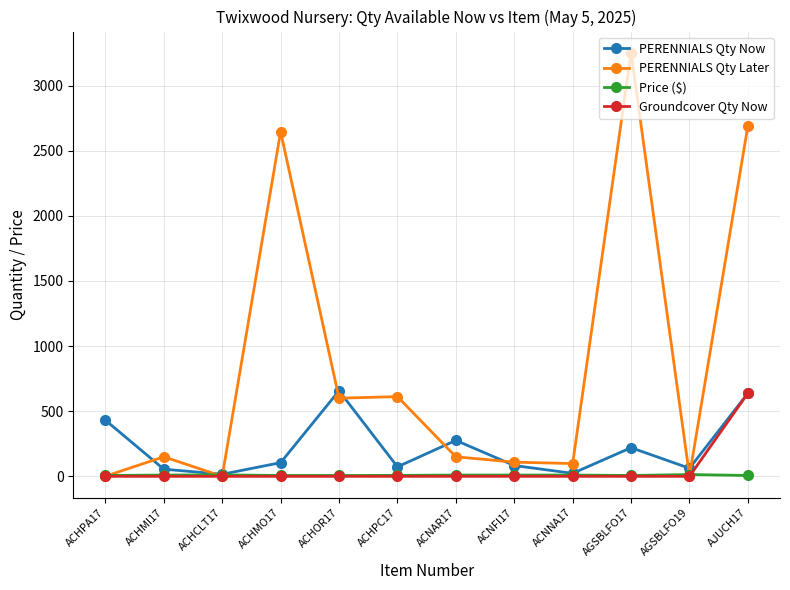

What are all the series names shown in the legend?

PERENNIALS Qty Now, PERENNIALS Qty Later, Price ($), Groundcover Qty Now